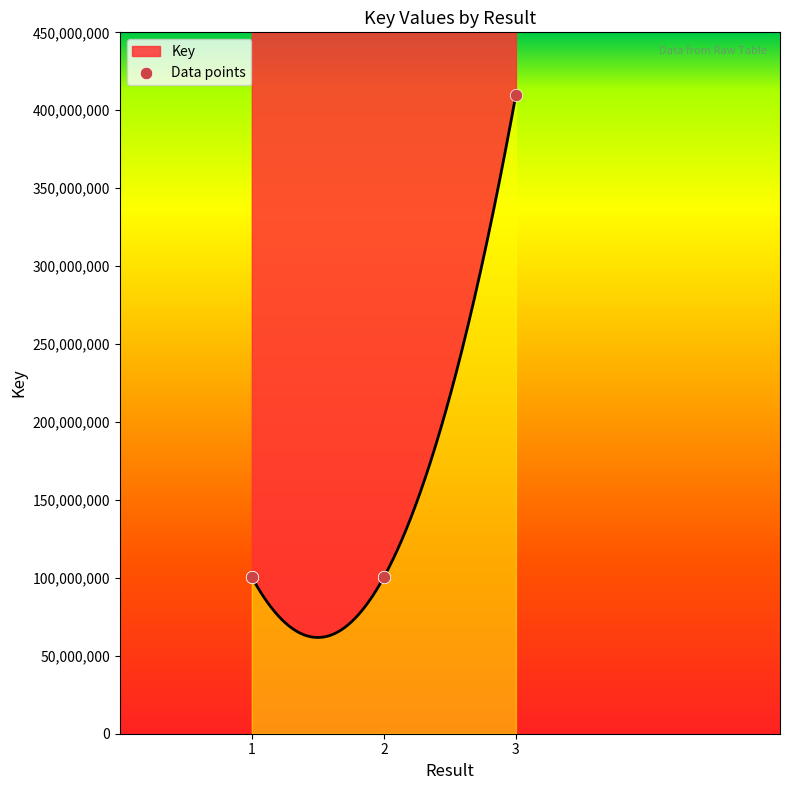

What is the ratio of the value at 3 to the value at 2?

4.1